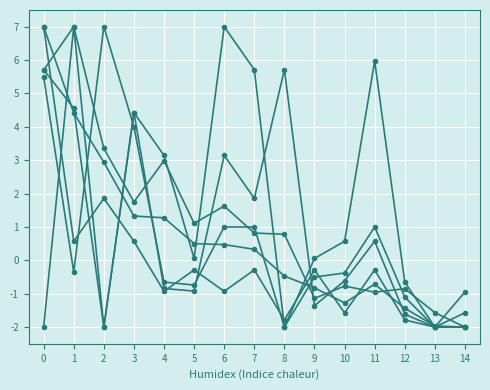

Is this an area chart (filled region under the line)?

No